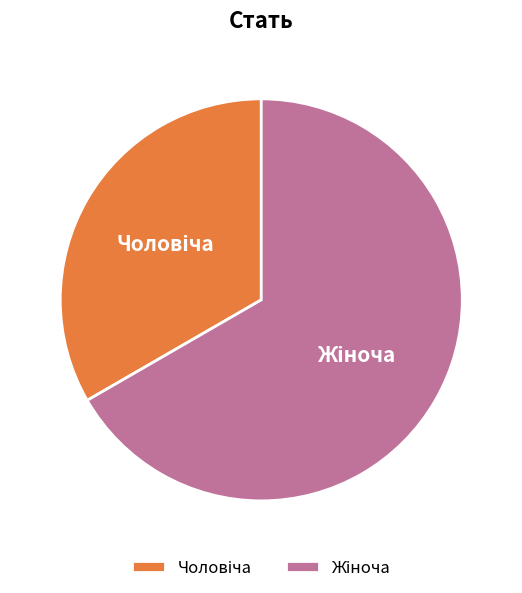

Is there a majority slice in this chart?

Yes